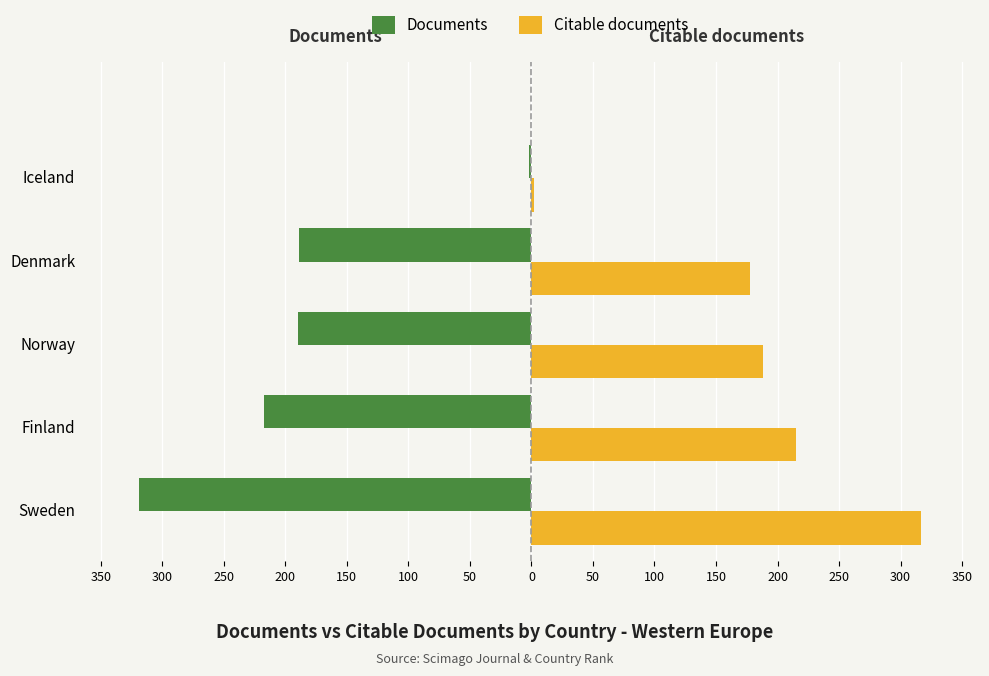

What are all the series names shown in the legend?

Documents, Citable documents